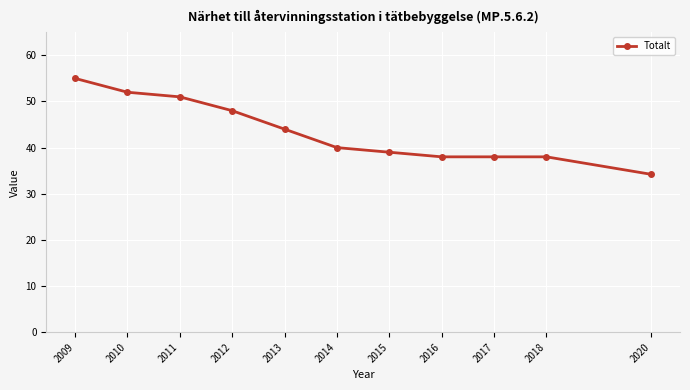

True or false: the data shows 51.8 at 2018.

False